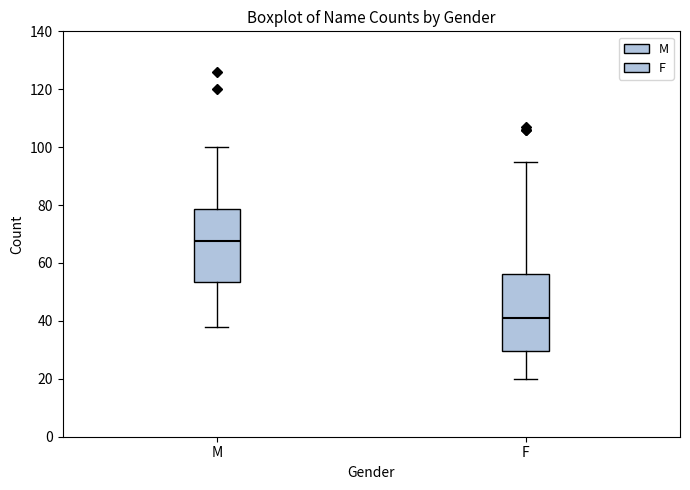

Which box's median line is the highest?

M